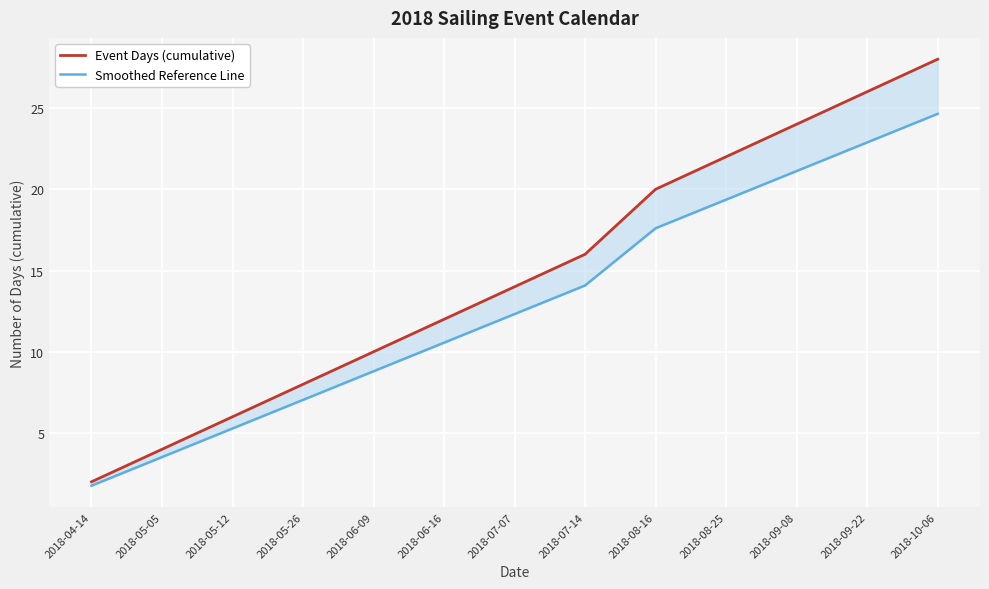

True or false: Event Days (cumulative) and Smoothed Reference Line intersect in this chart.

False